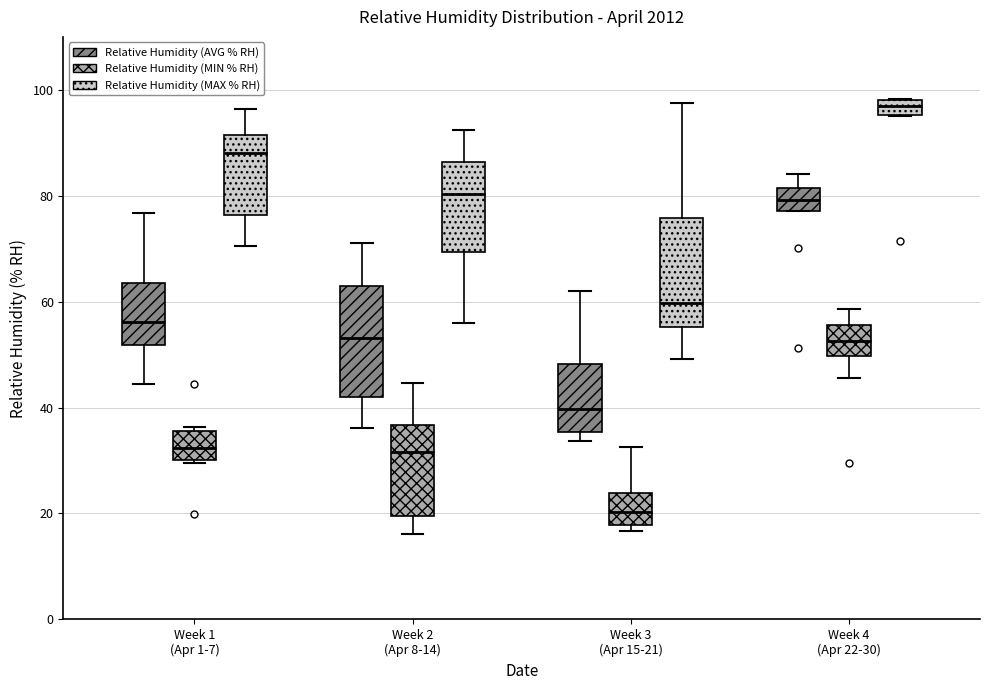

Where is the lower edge of the box for Week 3 (Apr 15-21) (Relative Humidity (MAX % RH)) on the y-axis? The values are not printed on the chart, so give them approximately, as read against the axis.

56